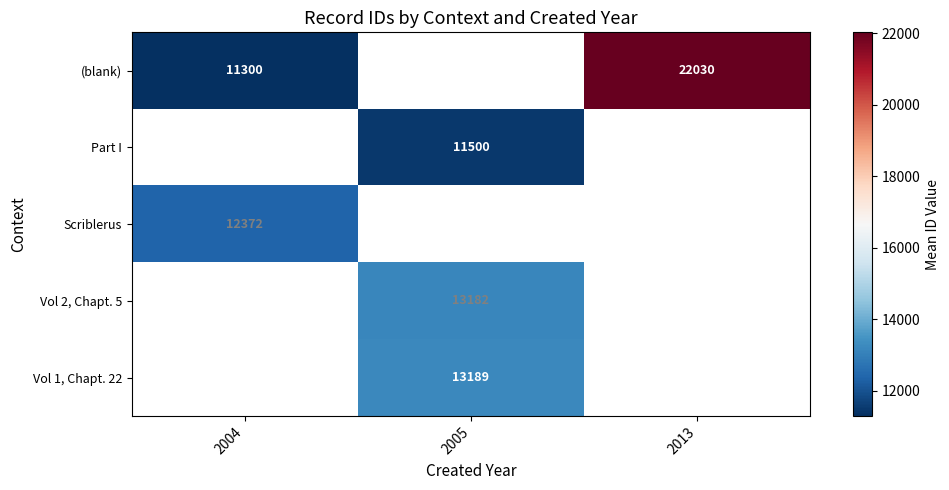

Is the value of Part I at 2005 greater than the value of (blank) at 2013?

No